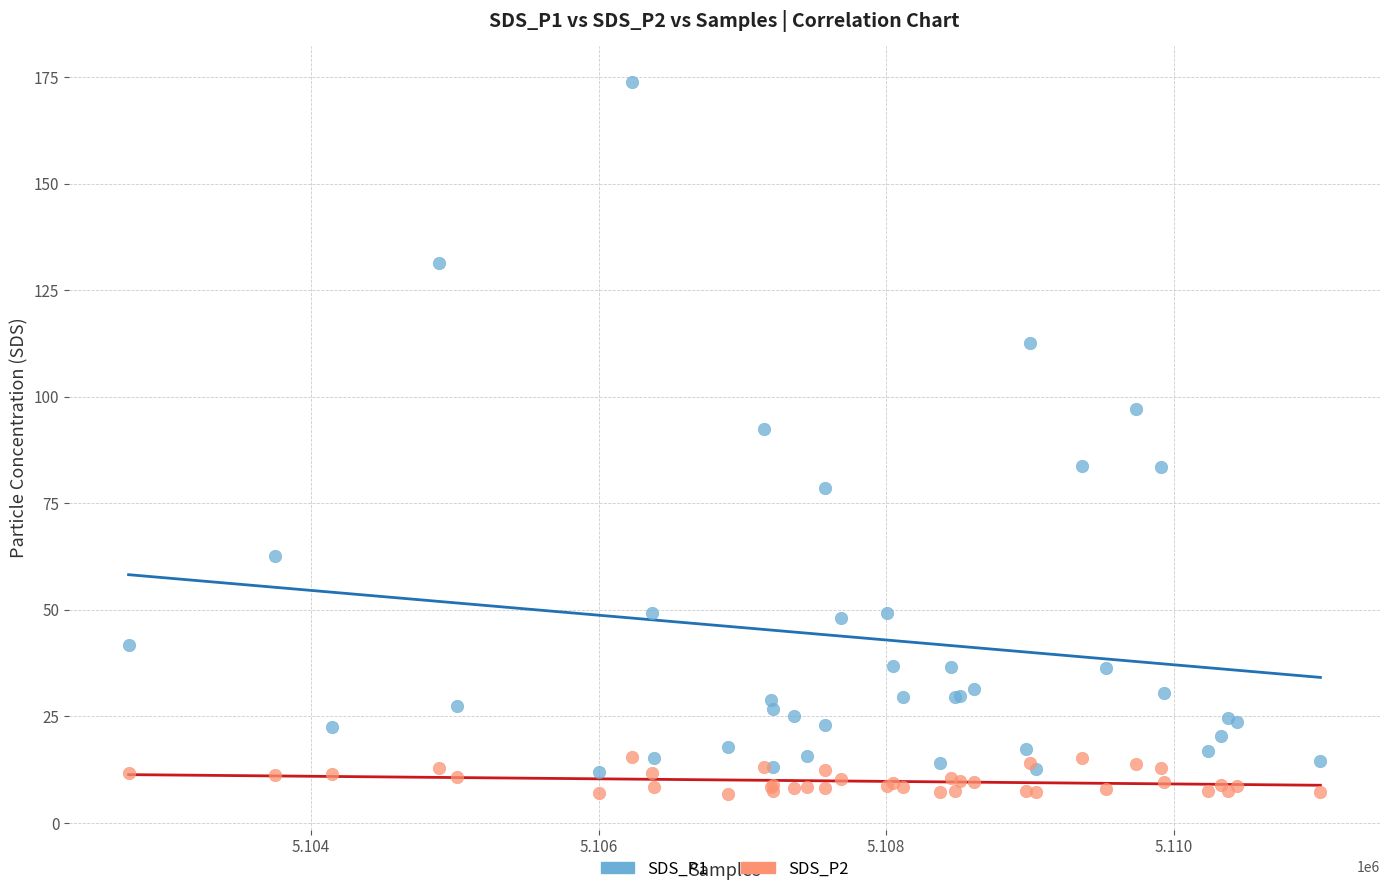

Which series contains the highest Y value?

SDS_P1